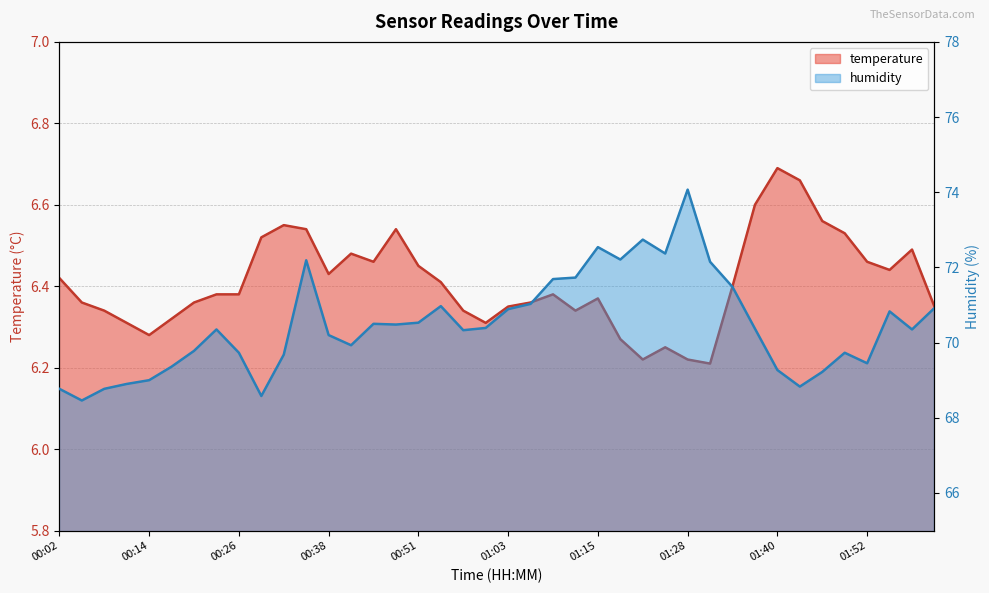

True or false: temperature has a value of 6.2 at 01:28.

True